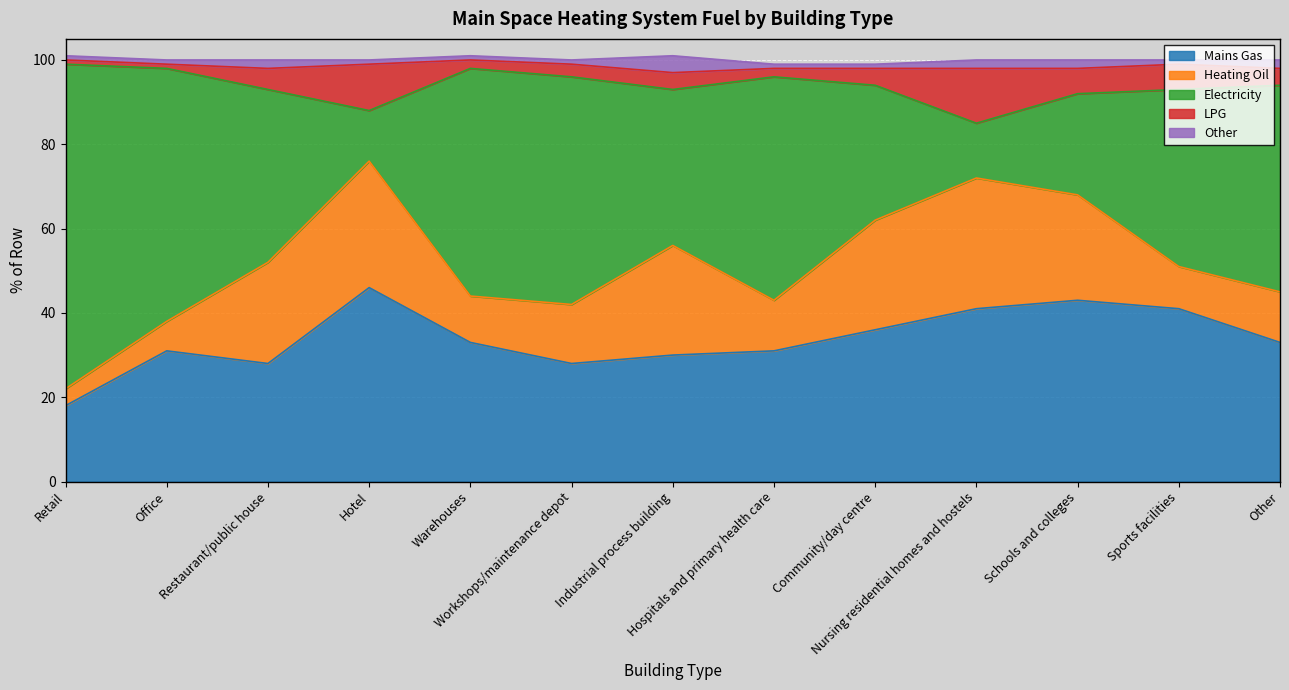

Is the value of Mains Gas at Warehouses greater than the value of Heating Oil at Workshops/maintenance depot?

Yes